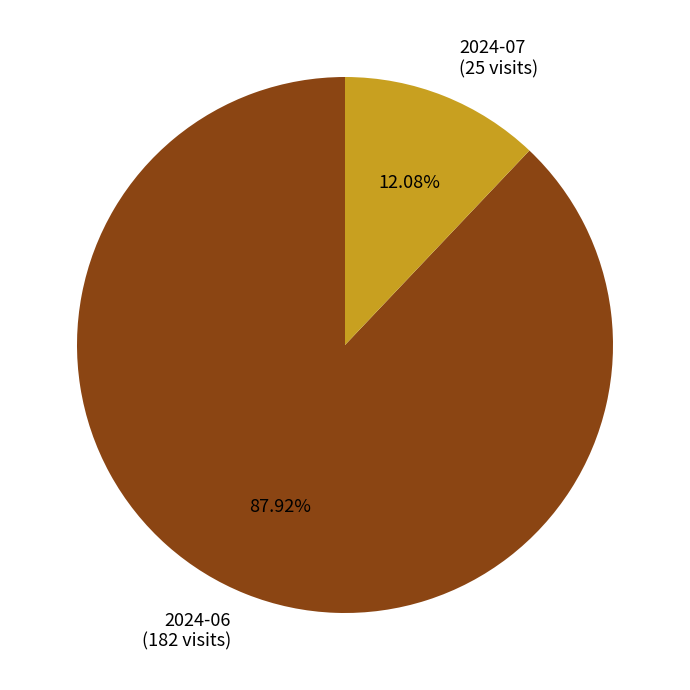

Which category has the smallest portion of the pie?

2024-07